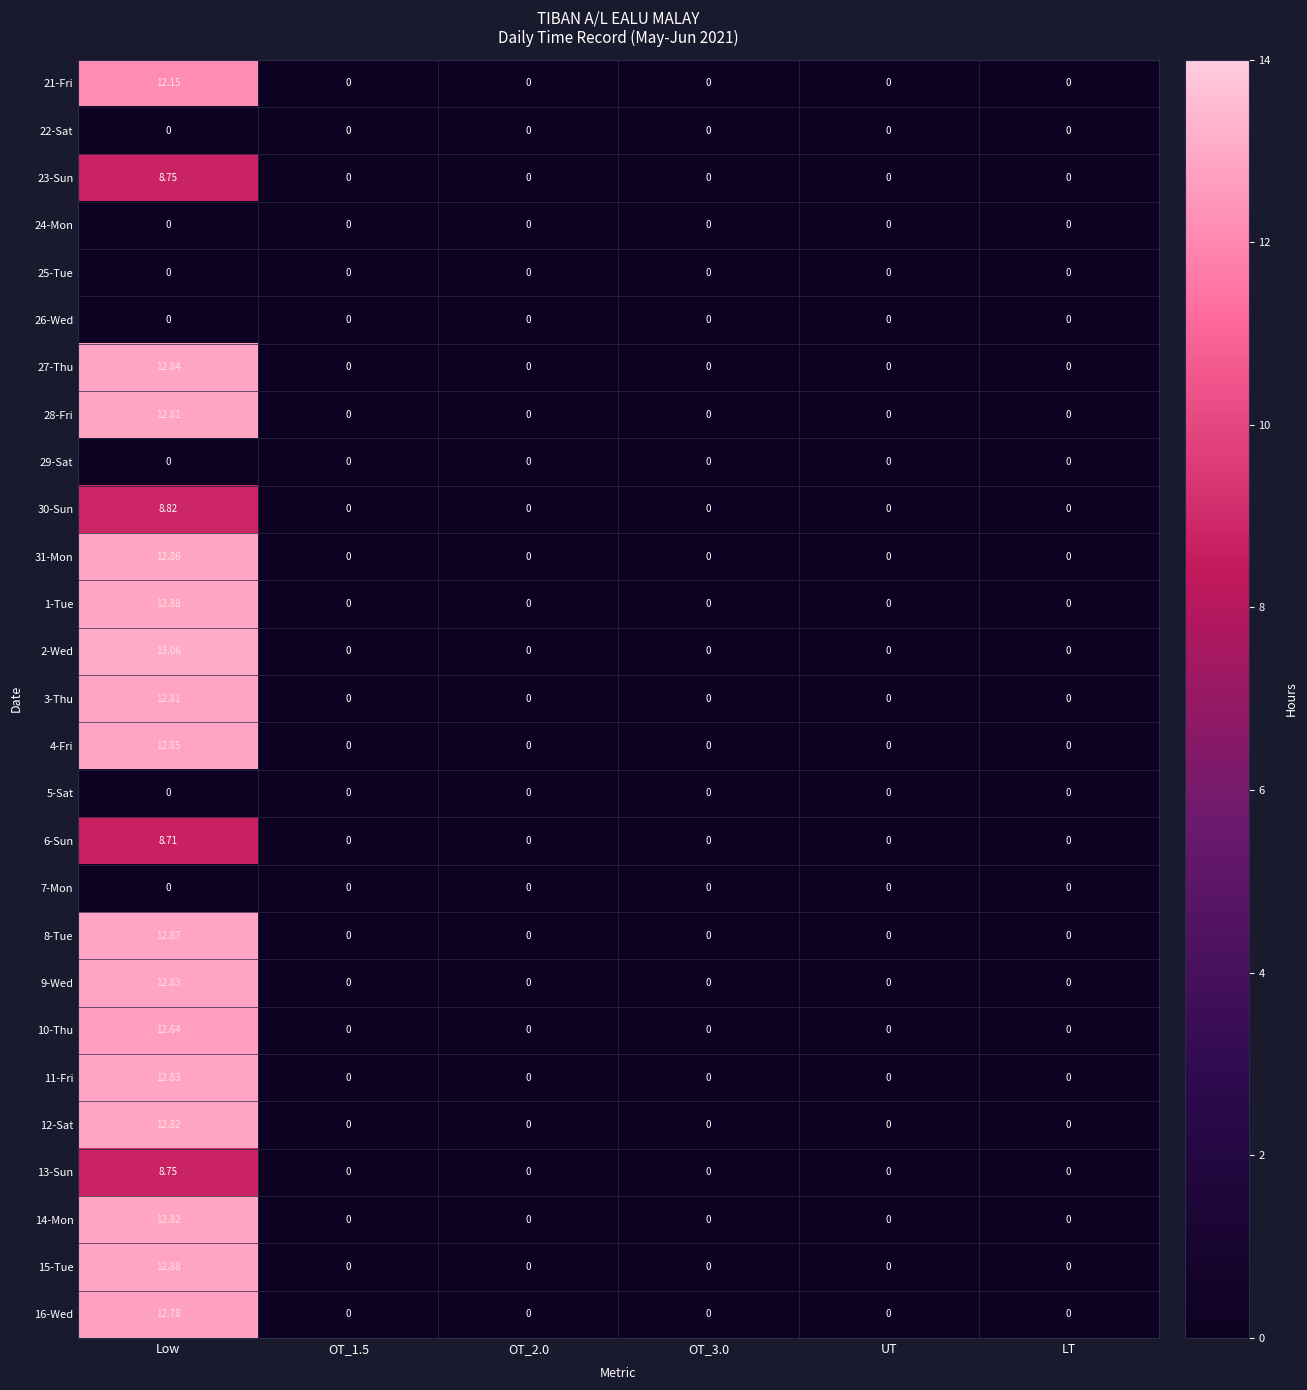

Which category has the highest value in the 11-Fri series?

Low